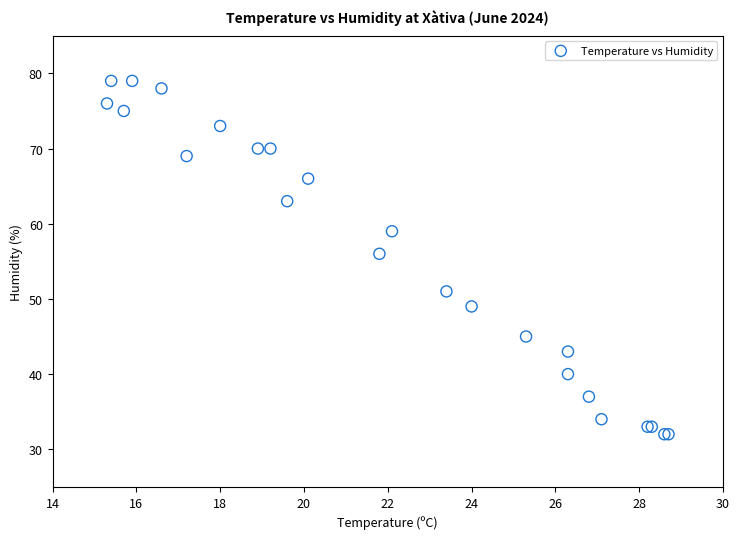

What Y value in the scatter plot is closest to 55?

56